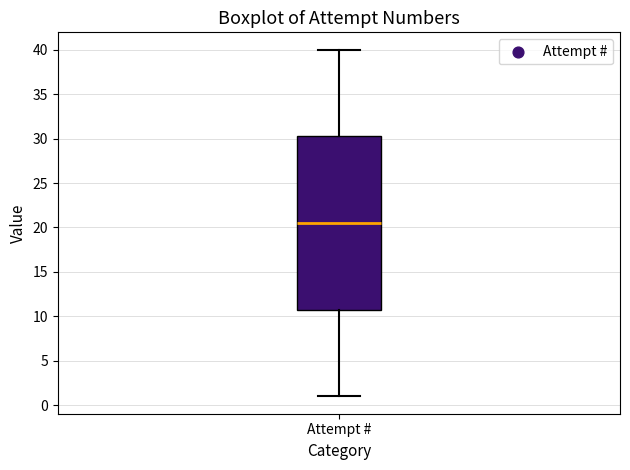

Where does the median line of the box for Attempt # sit on the y-axis? The values are not printed on the chart, so give them approximately, as read against the axis.

20.5